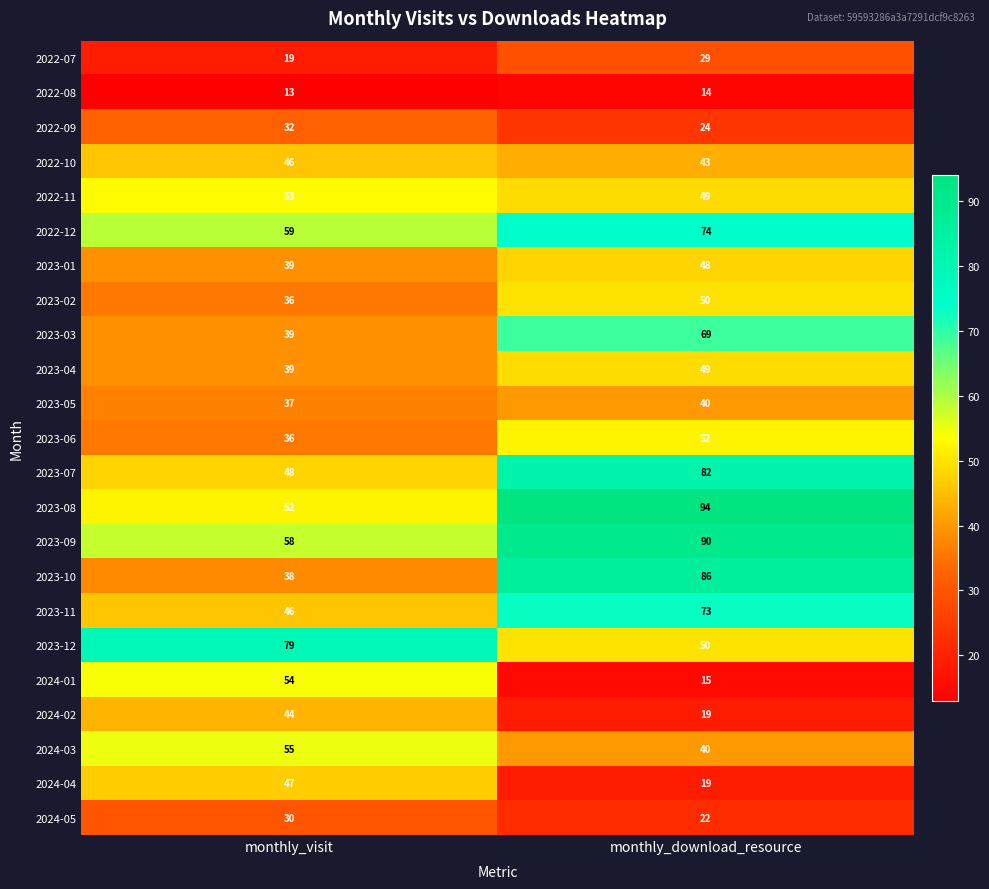

List the series in order of their peak value, highest first.

2023-08, 2023-09, 2023-10, 2023-07, 2023-12, 2022-12, 2023-11, 2023-03, 2024-03, 2024-01, 2022-11, 2023-06, 2023-02, 2023-04, 2023-01, 2024-04, 2022-10, 2024-02, 2023-05, 2022-09, 2024-05, 2022-07, 2022-08